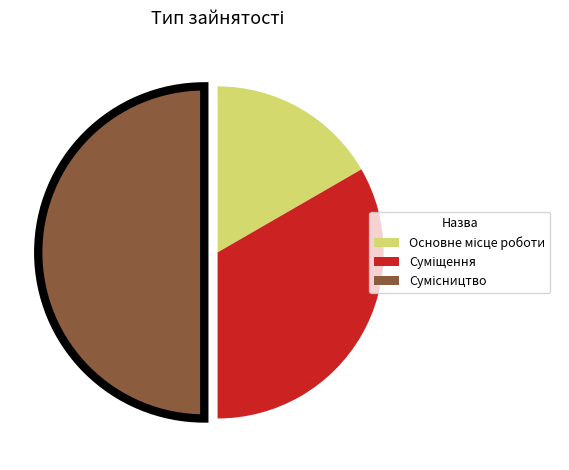

How many slices are in this pie chart?

3